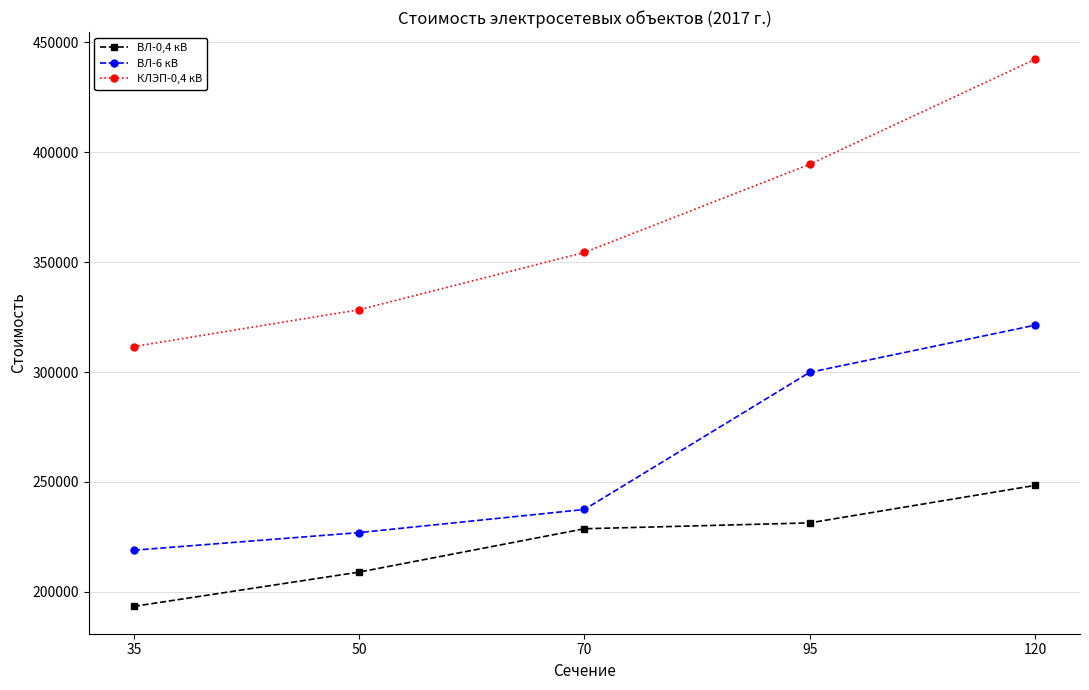

What are all the series names shown in the legend?

ВЛ-0,4 кВ, ВЛ-6 кВ, КЛЭП-0,4 кВ